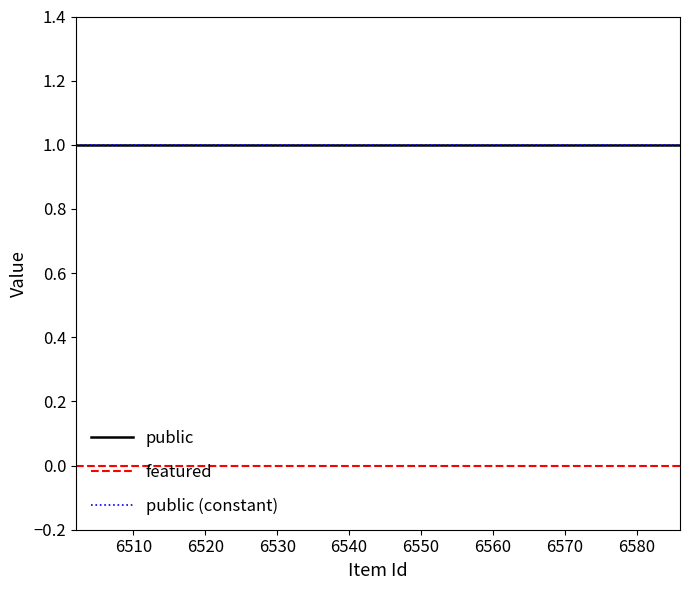

Reading right to left, extract all data points from this chart.

public: 6502=1	6504=1	6505=1	6511=1	6513=1	6516=1	6580=1	6581=1	6582=1	6583=1	6584=1	6586=1
featured: 6502=0	6504=0	6505=0	6511=0	6513=0	6516=0	6580=0	6581=0	6582=0	6583=0	6584=0	6586=0